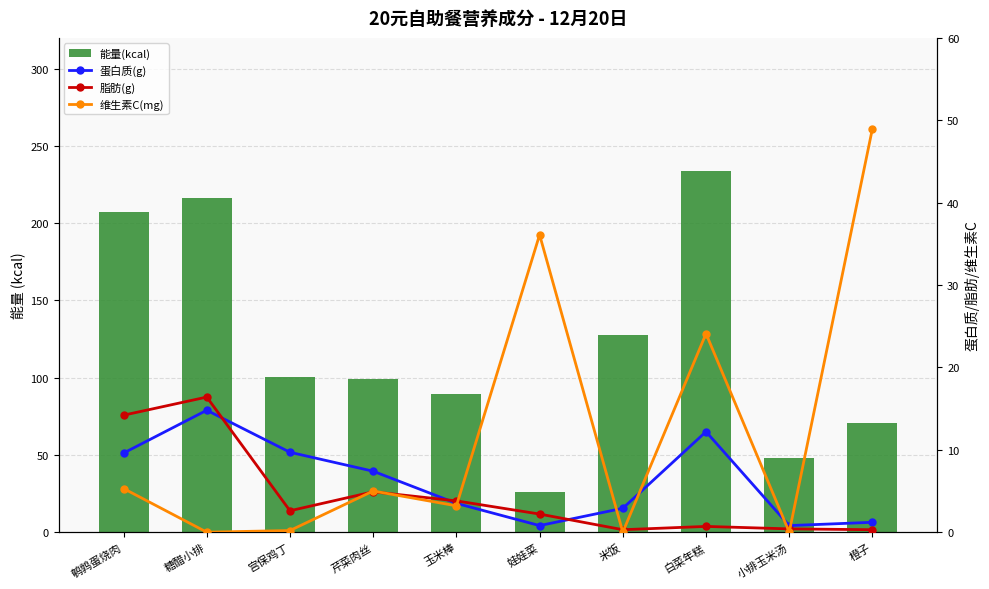

What position from the right is 米饭?

4